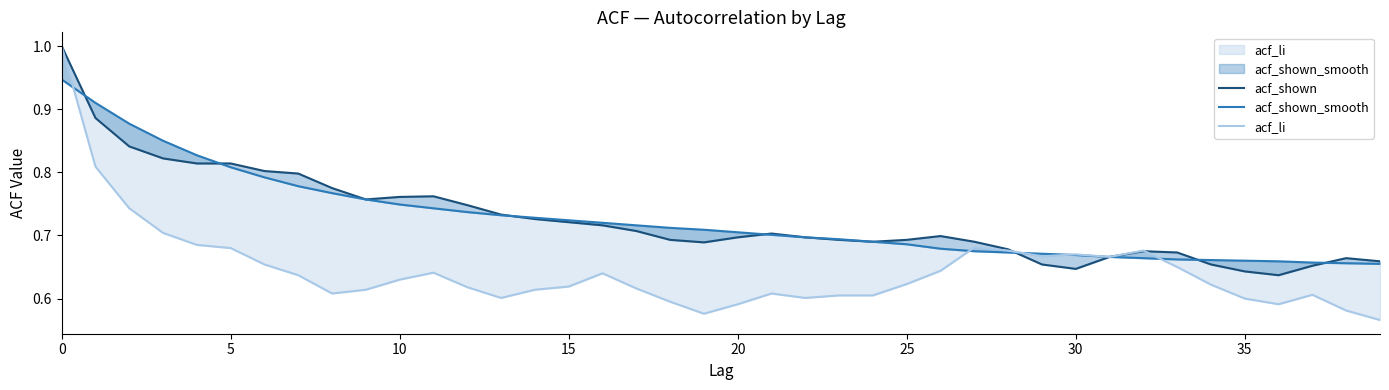

What is the difference between the maximum and second lowest values in the acf_shown series?

0.4